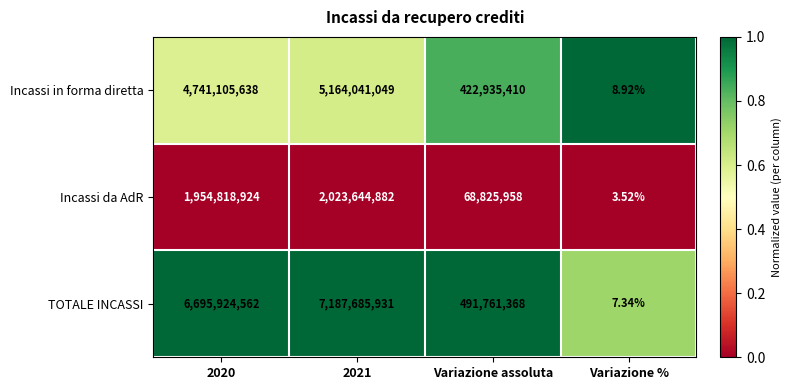

At 2021, list the series in order from smallest to largest.

Incassi da AdR, Incassi in forma diretta, TOTALE INCASSI